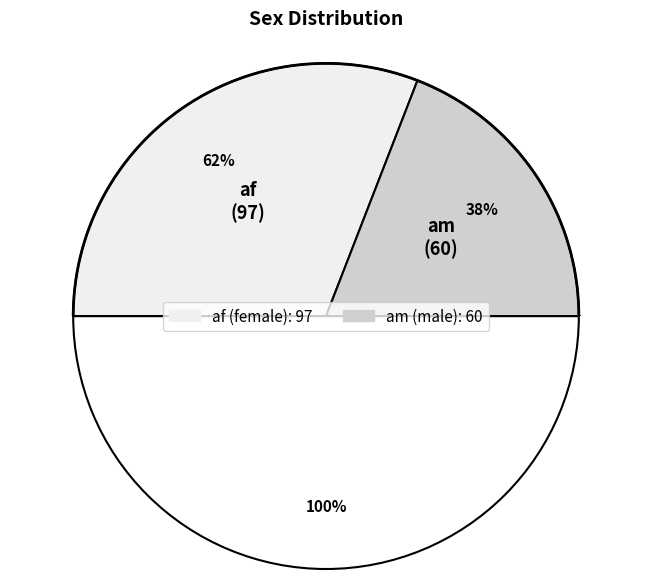

What is the change in value from af to am?

-37